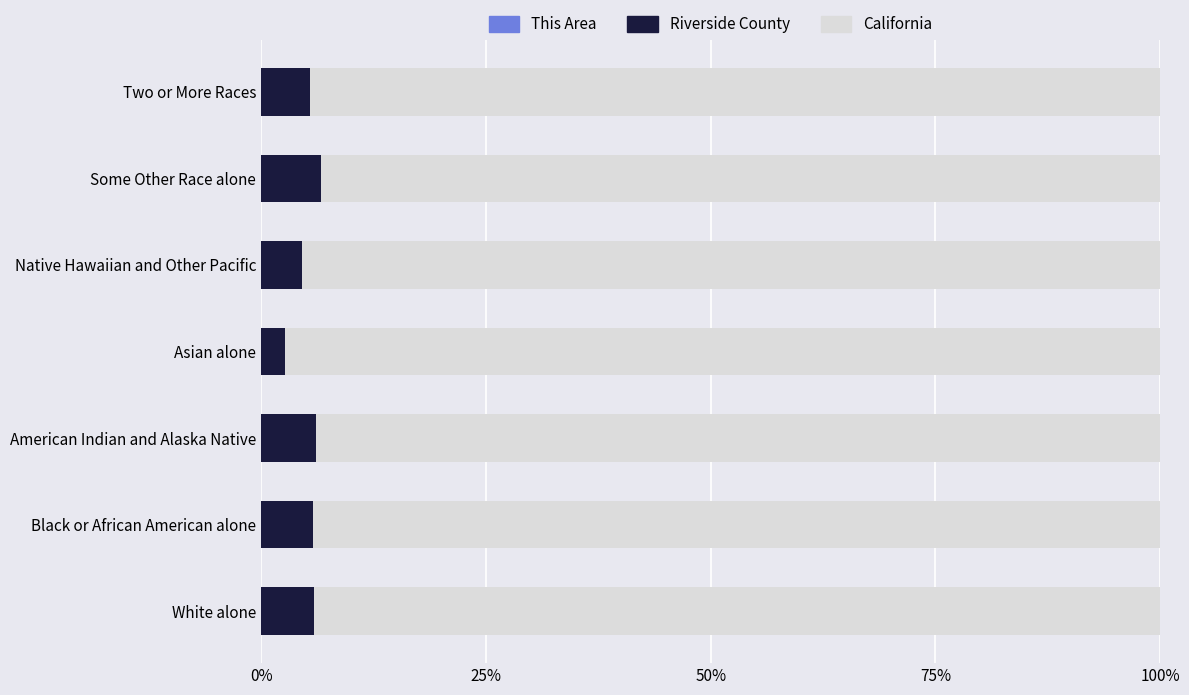

How many data points does each series have?

7